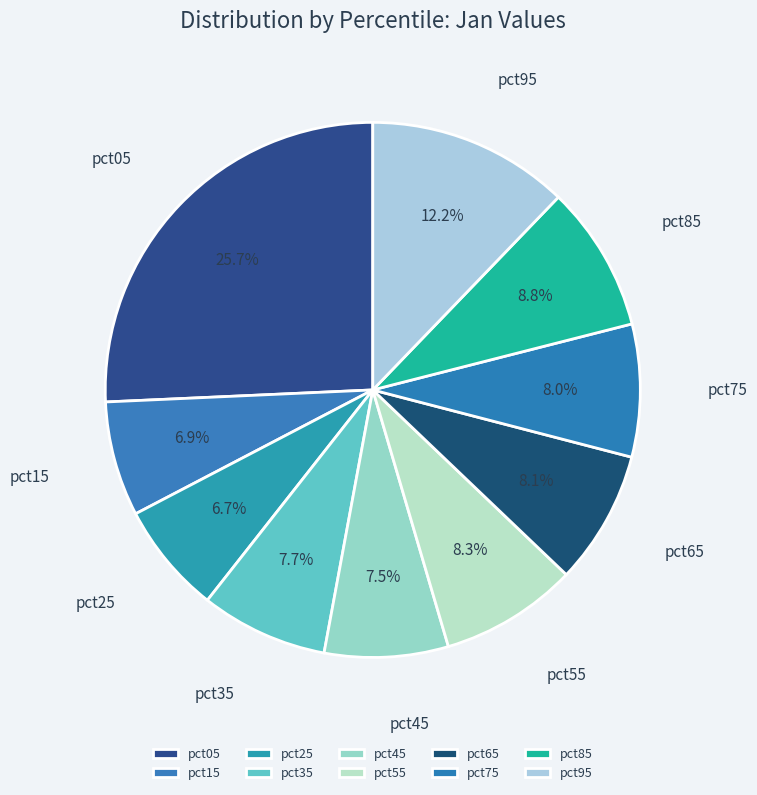

What is the largest slice in the pie chart?

pct05